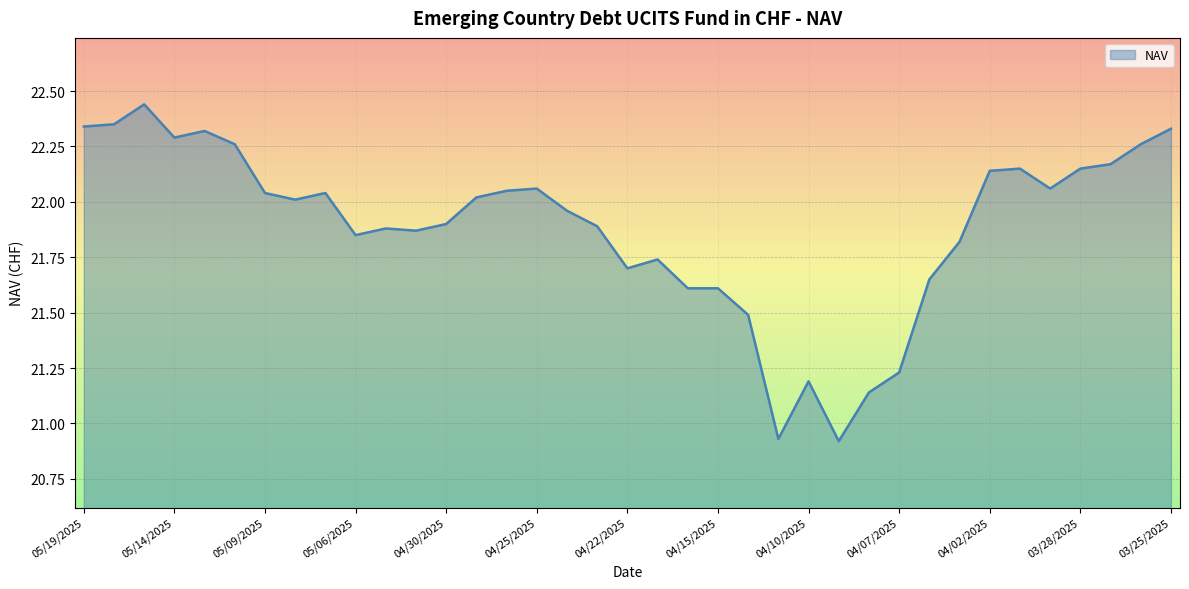

What is the difference between the maximum and minimum values?

1.5